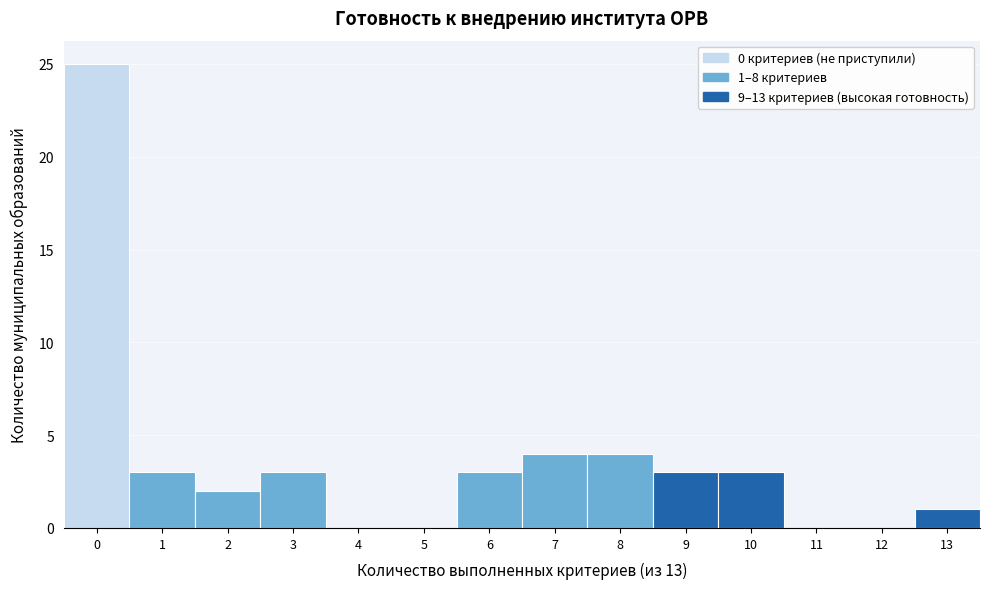

Over which range of the x-axis is the bar tallest?

-0.5 to 0.5